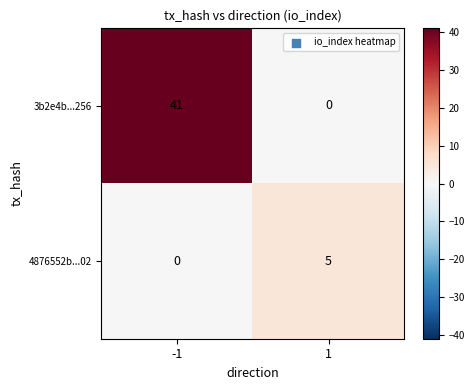

What is the difference between the 3b2e4b...256 values at -1 and 1?

41